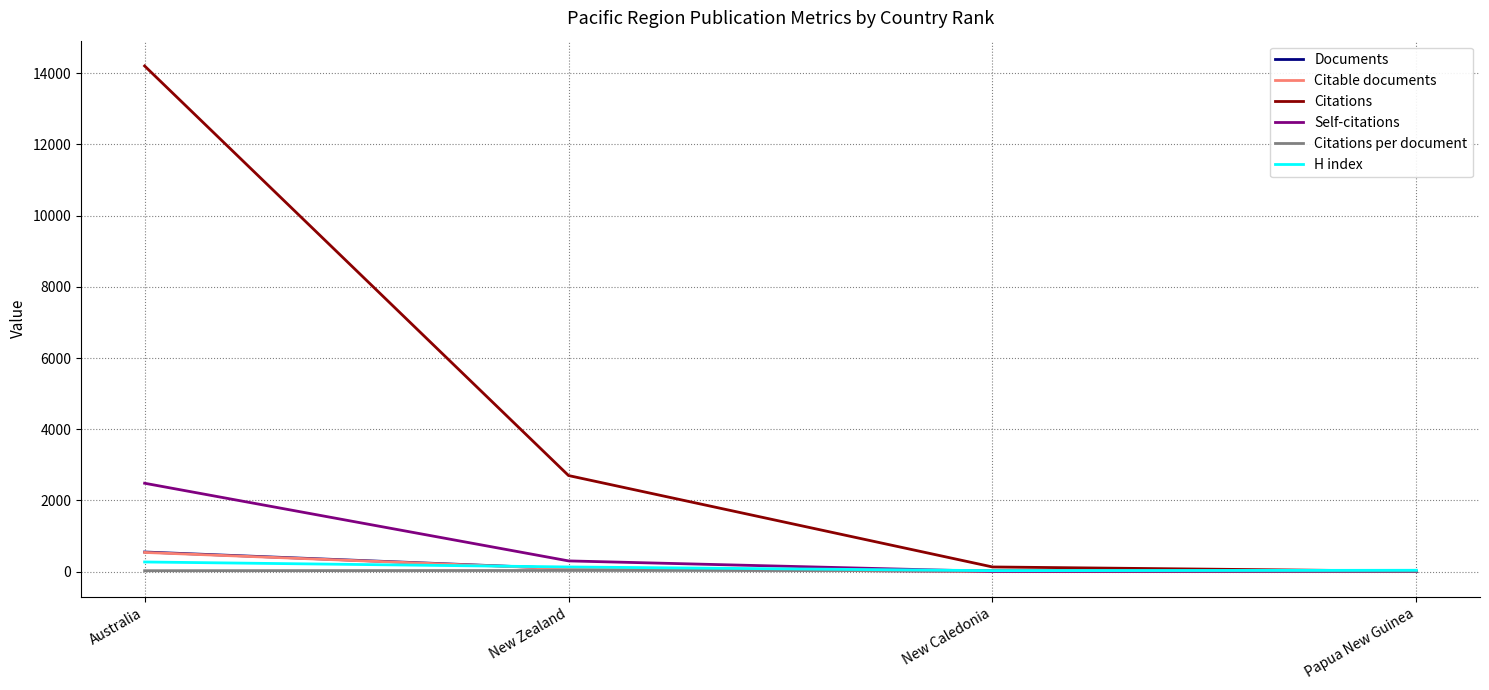

Where is Citations nearest to the value 7108?

New Zealand